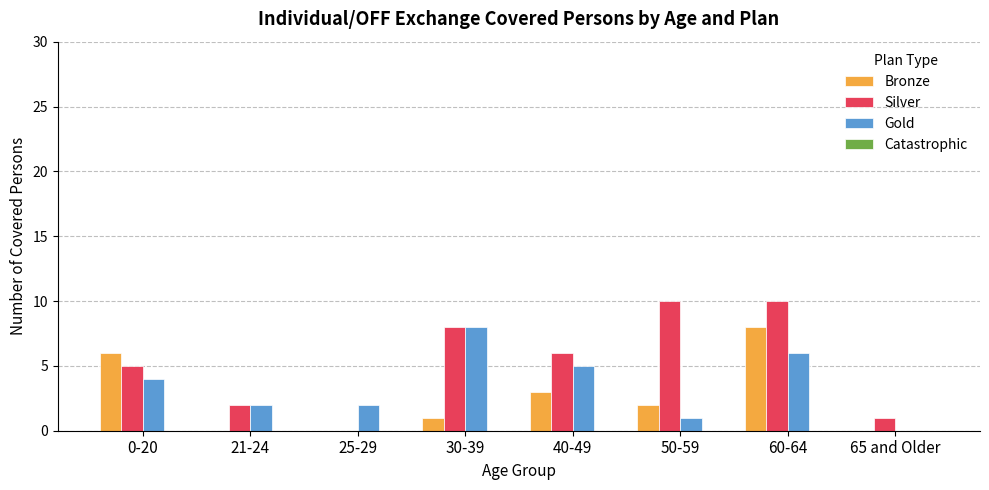

Between 30-39 and 50-59, which series saw the biggest shift?

Gold